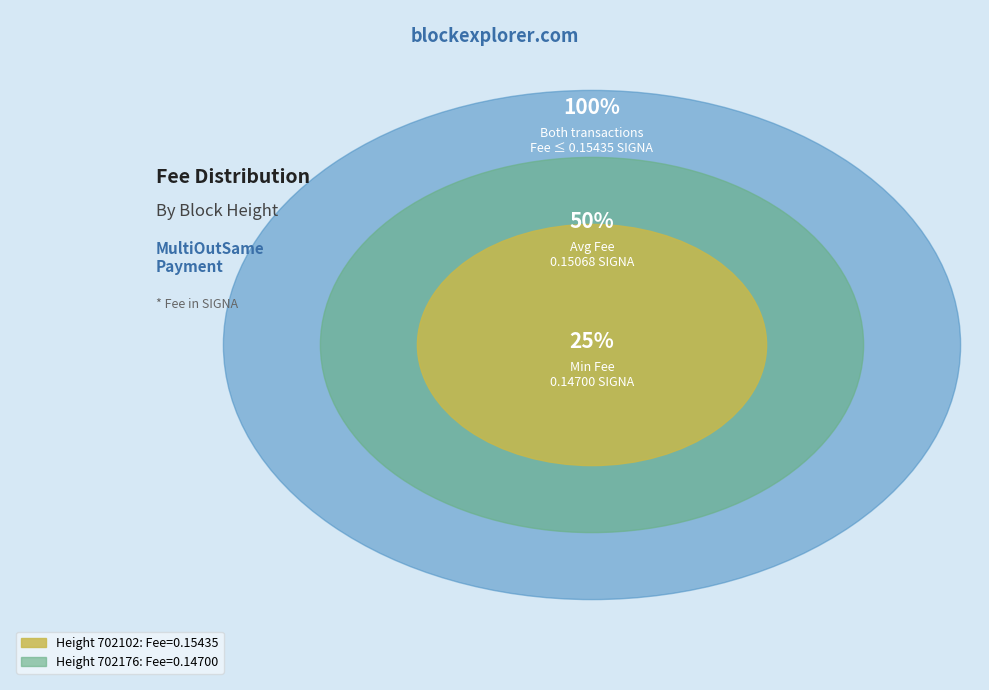

Between 702102 and 702176, which is larger?

702102